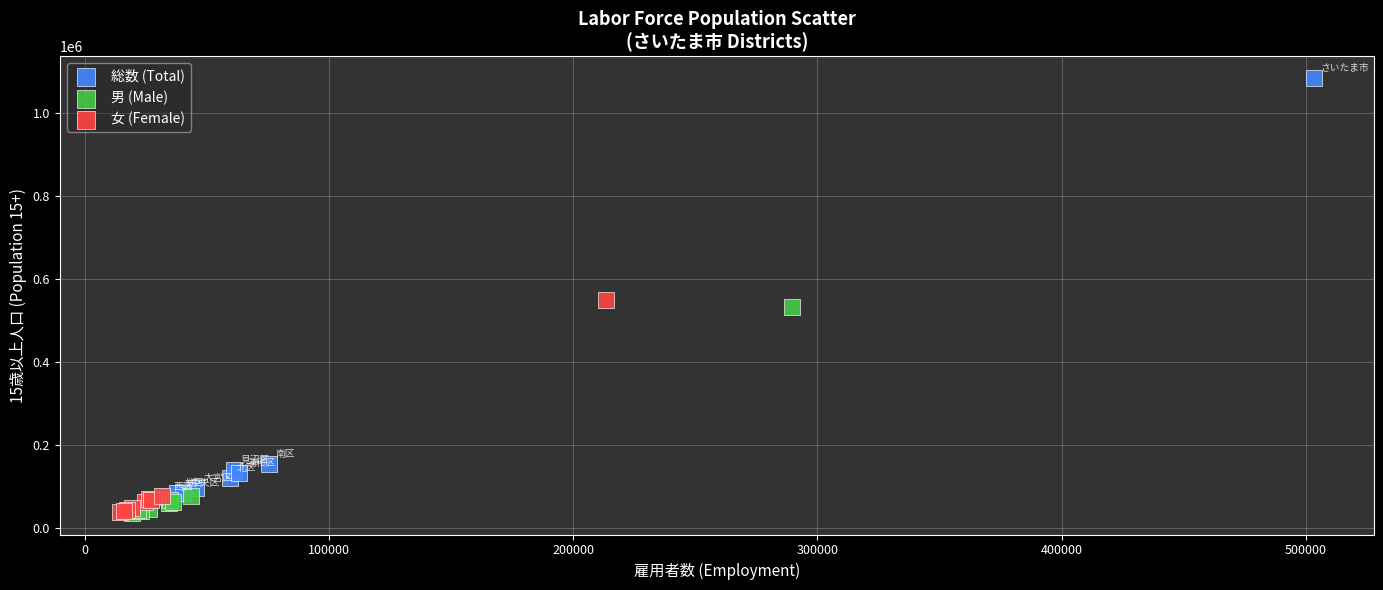

Which series contains the highest Y value?

総数 (Total)